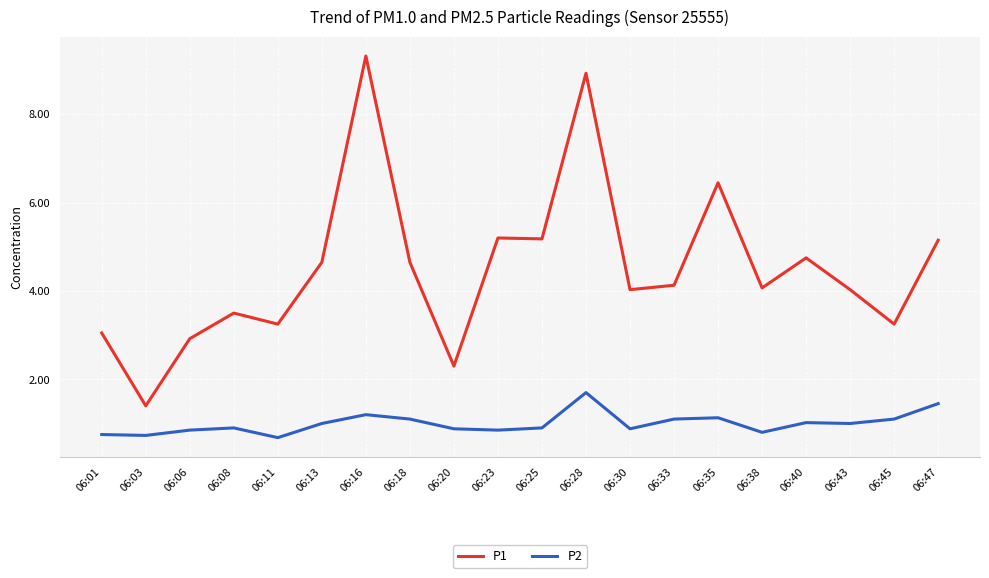

What is the difference between the maximum and minimum values in the P1 series?

7.9